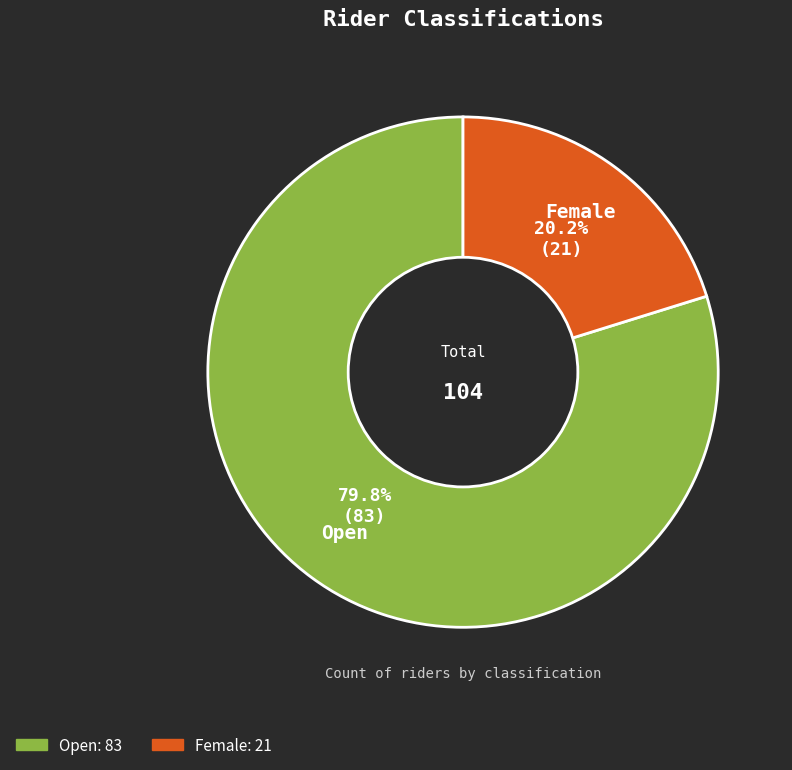

Combined, do Open and Female account for over 50%?

Yes